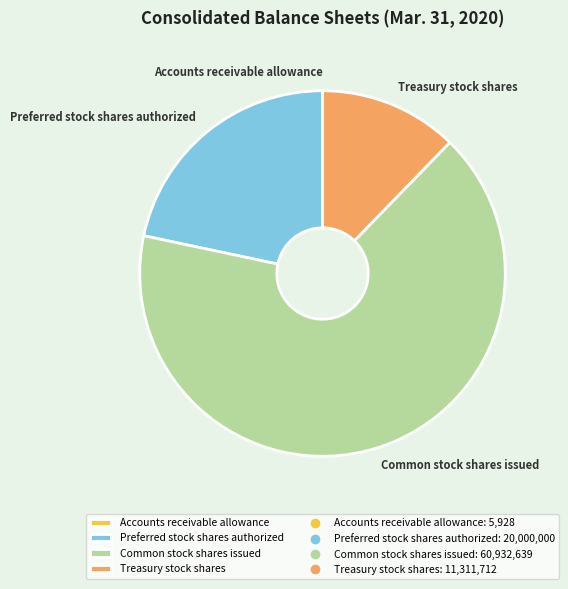

What is the largest slice in the pie chart?

Common stock shares issued